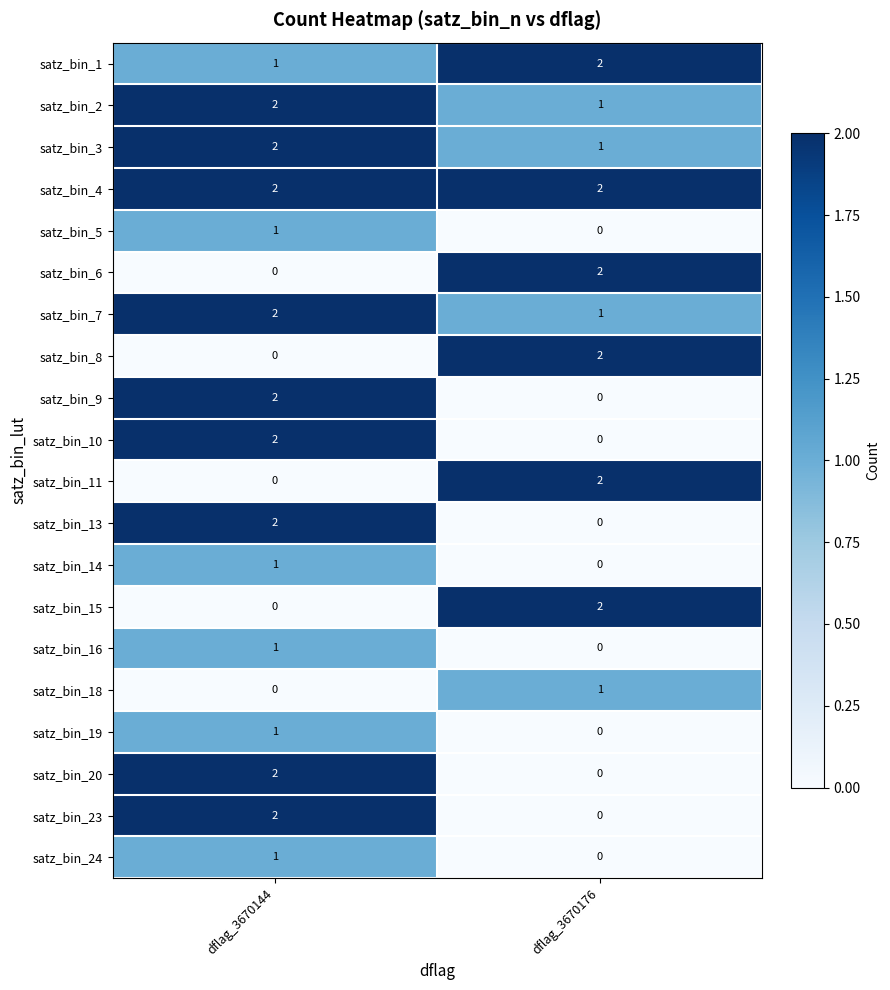

What is the sum of the satz_bin_1 values at dflag_3670176 and dflag_3670144?

3